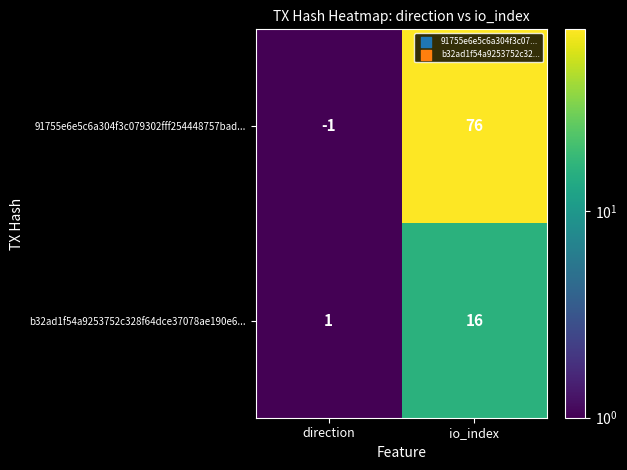

Which series has the largest total across all categories?

91755e6e5c6a304f3c079302fff254448757bad...